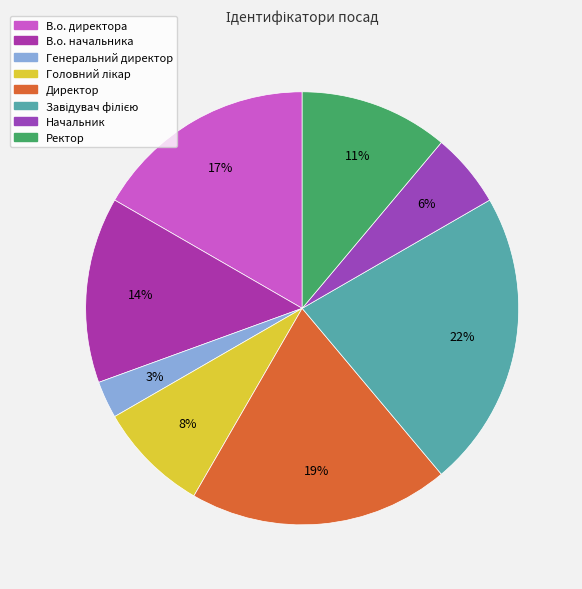

Is there a majority slice in this chart?

No